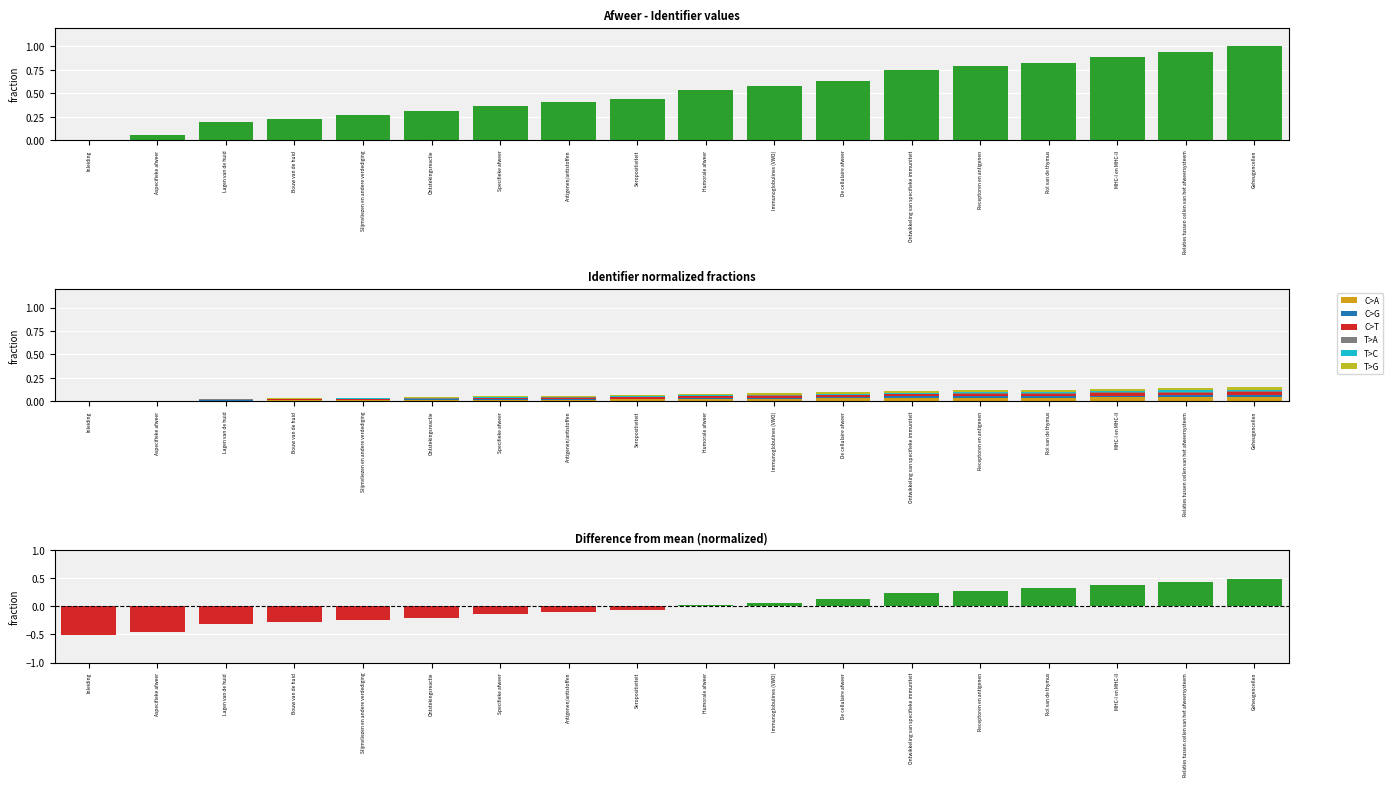

Which has a higher value, Rol van de thymus or Lagen van de huid?

Rol van de thymus